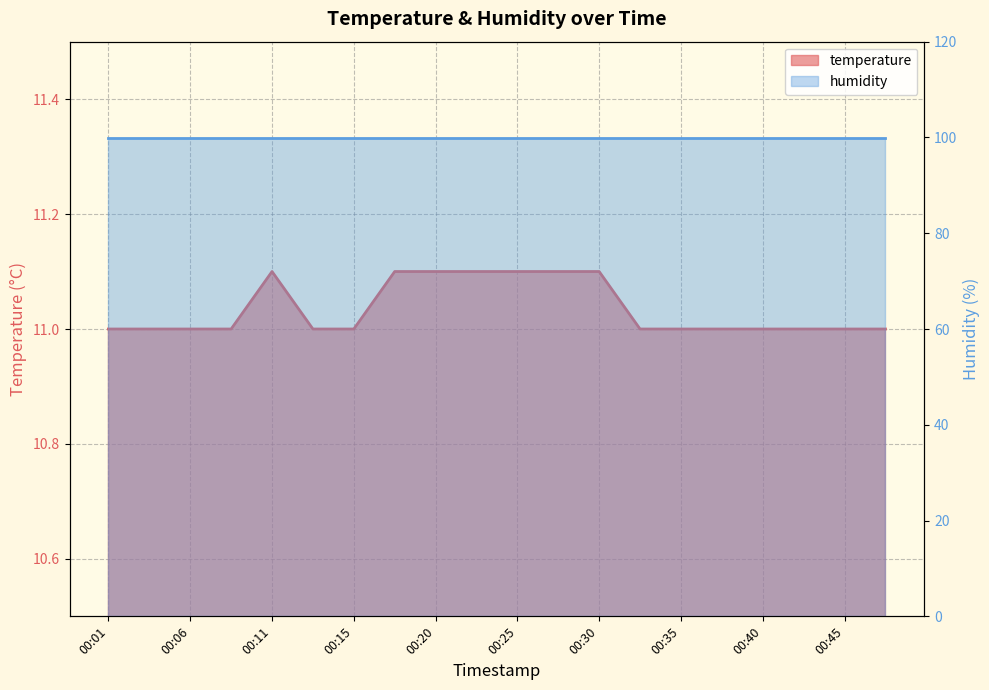

What is the sum of all values?

220.7